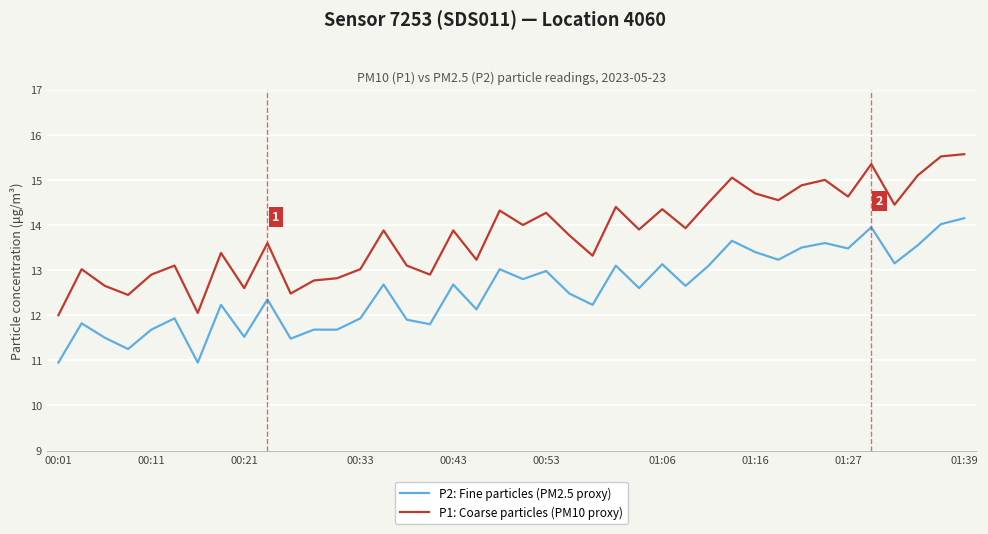

What is the highest value of the P1: Coarse particles (PM10 proxy) series?

15.6